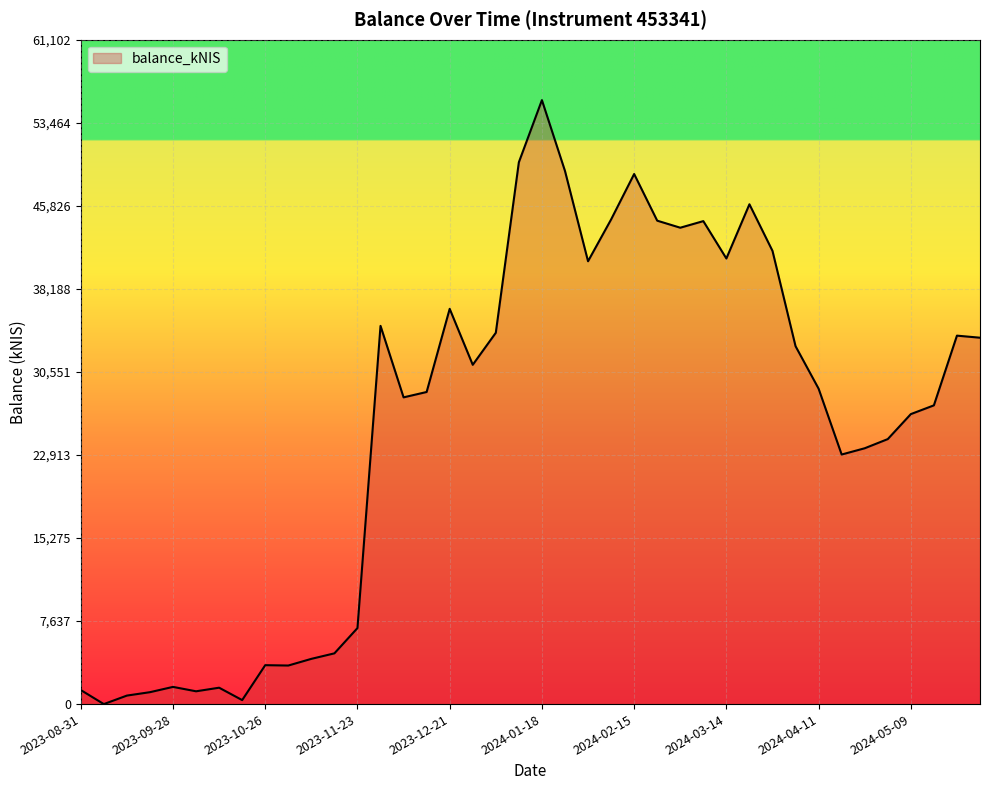

What is the difference between the maximum and minimum values?

55547.3